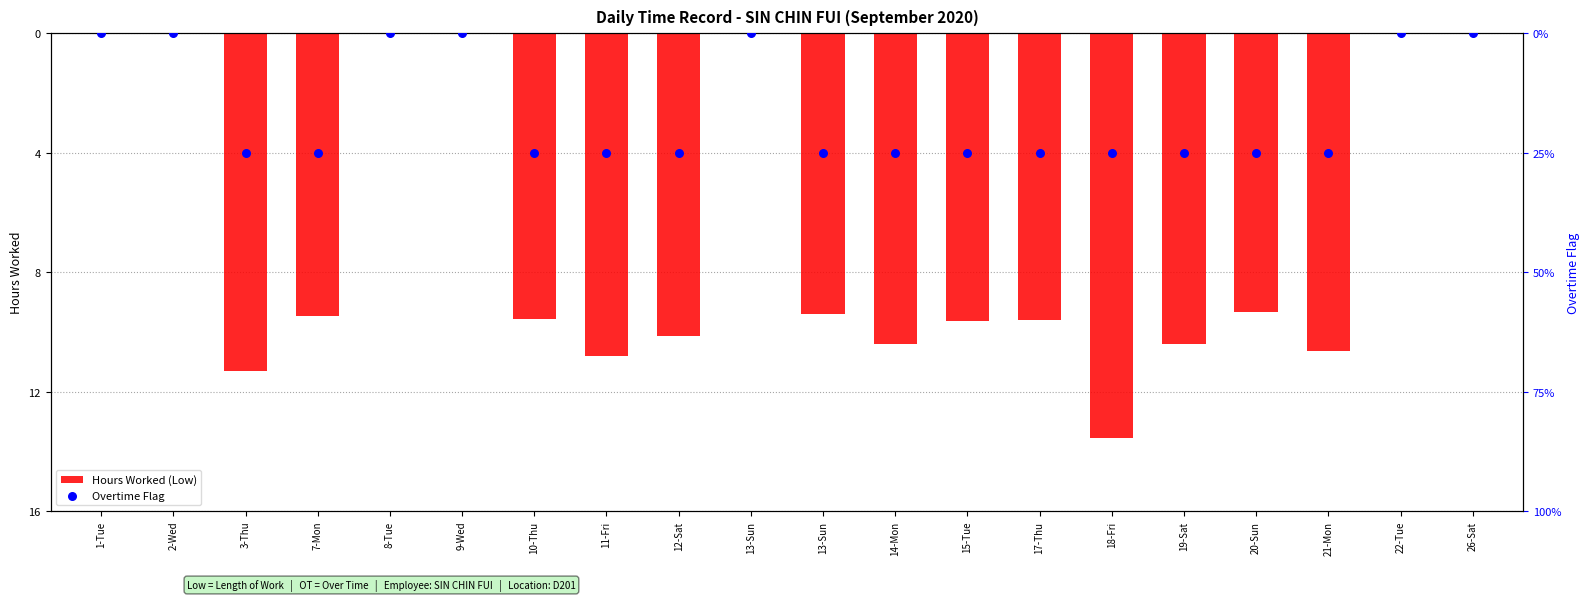

Which series reaches the minimum Y coordinate?

Hours Worked (Low)